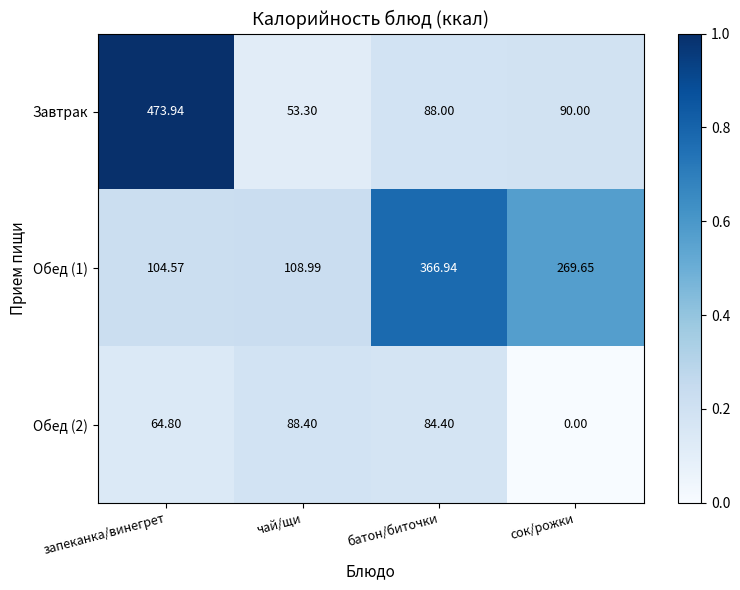

Which category has the highest value in the Обед (1) series?

батон/биточки